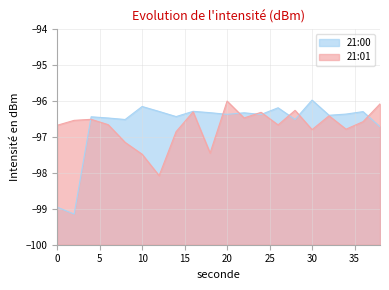

Reading right to left, transcribe all the data shown in this chart.

21:00: 38=-96.7	36=-96.3	34=-96.4	32=-96.4	30=-96.0	28=-96.5	26=-96.2	24=-96.4	22=-96.3	20=-96.4	18=-96.3	16=-96.3	14=-96.4	12=-96.3	10=-96.2	8=-96.5	6=-96.5	4=-96.4	2=-99.1	0=-99.0
21:01: 38=-96.1	36=-96.6	34=-96.8	32=-96.4	30=-96.8	28=-96.3	26=-96.7	24=-96.3	22=-96.5	20=-96.0	18=-97.5	16=-96.3	14=-96.9	12=-98.1	10=-97.5	8=-97.2	6=-96.7	4=-96.5	2=-96.5	0=-96.7